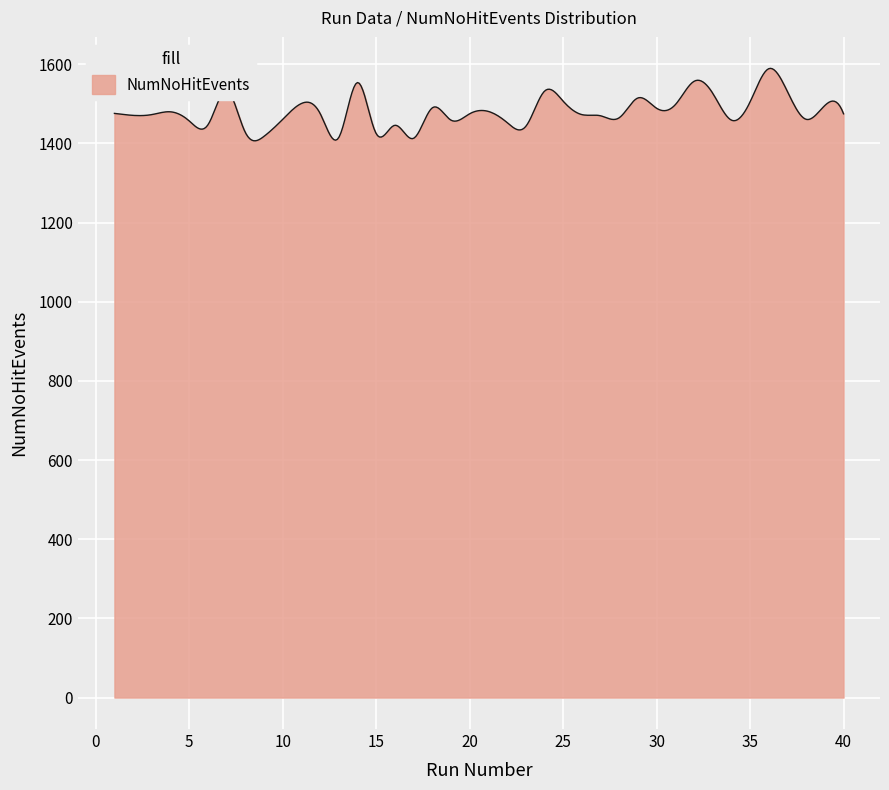

What is the minimum value shown in the chart?

1406.7